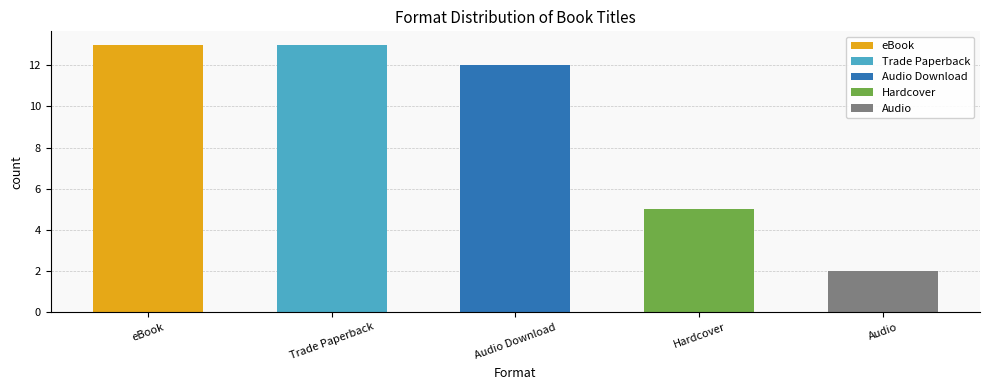

List the labels in order of value, largest first.

eBook, Trade Paperback, Audio Download, Hardcover, Audio